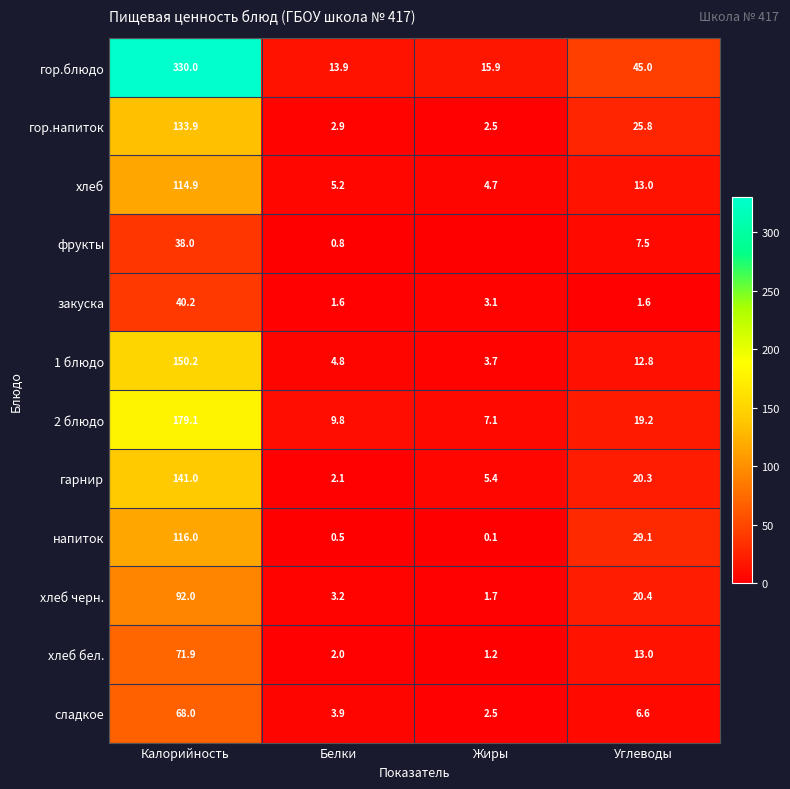

Is it true that хлеб бел. equals 2.7 at Белки?

False